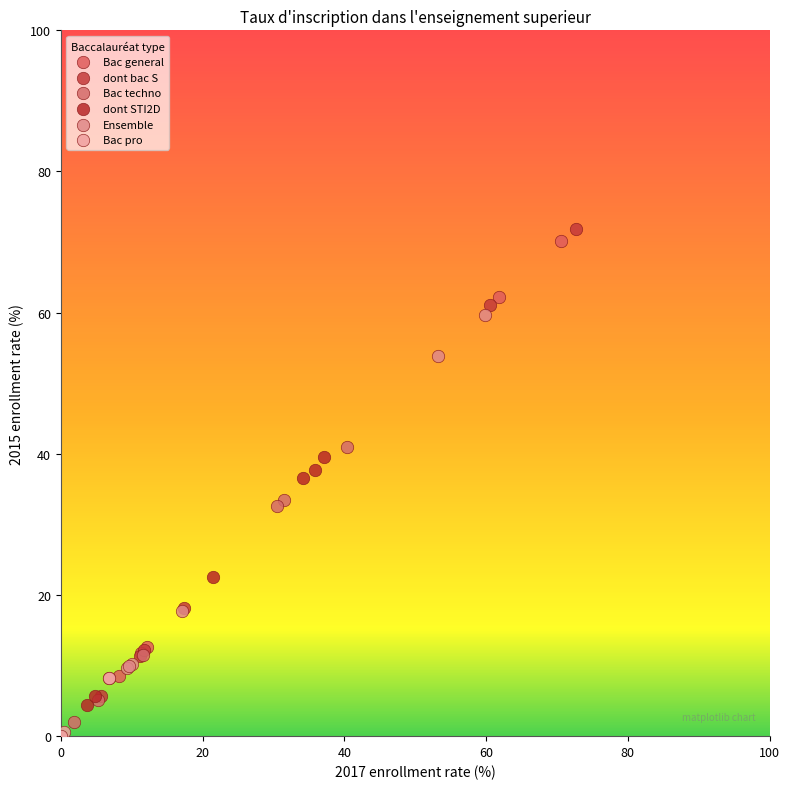

Which series has the largest Y range (max minus min)?

dont bac S